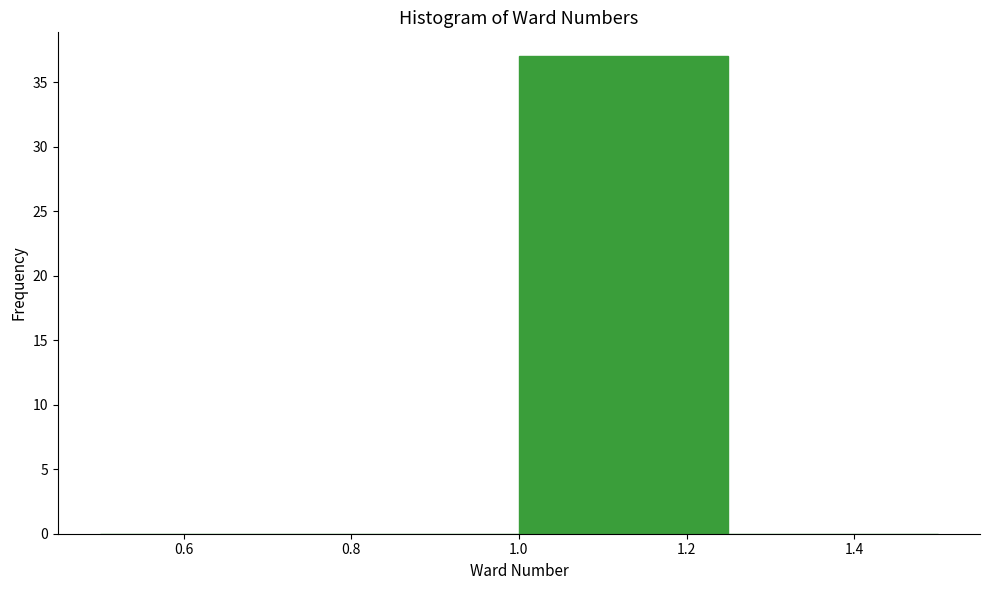

Which range on the x-axis has the tallest bar?

1.00 to 1.25